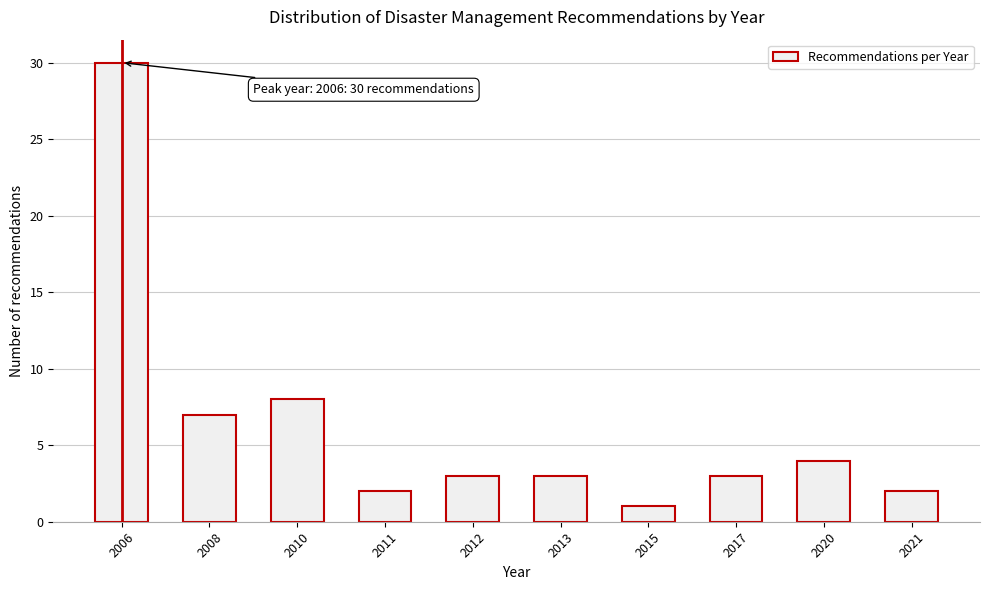

Reading left to right, transcribe all the data shown in this chart.

30	7	8	2	3	3	1	3	4	2